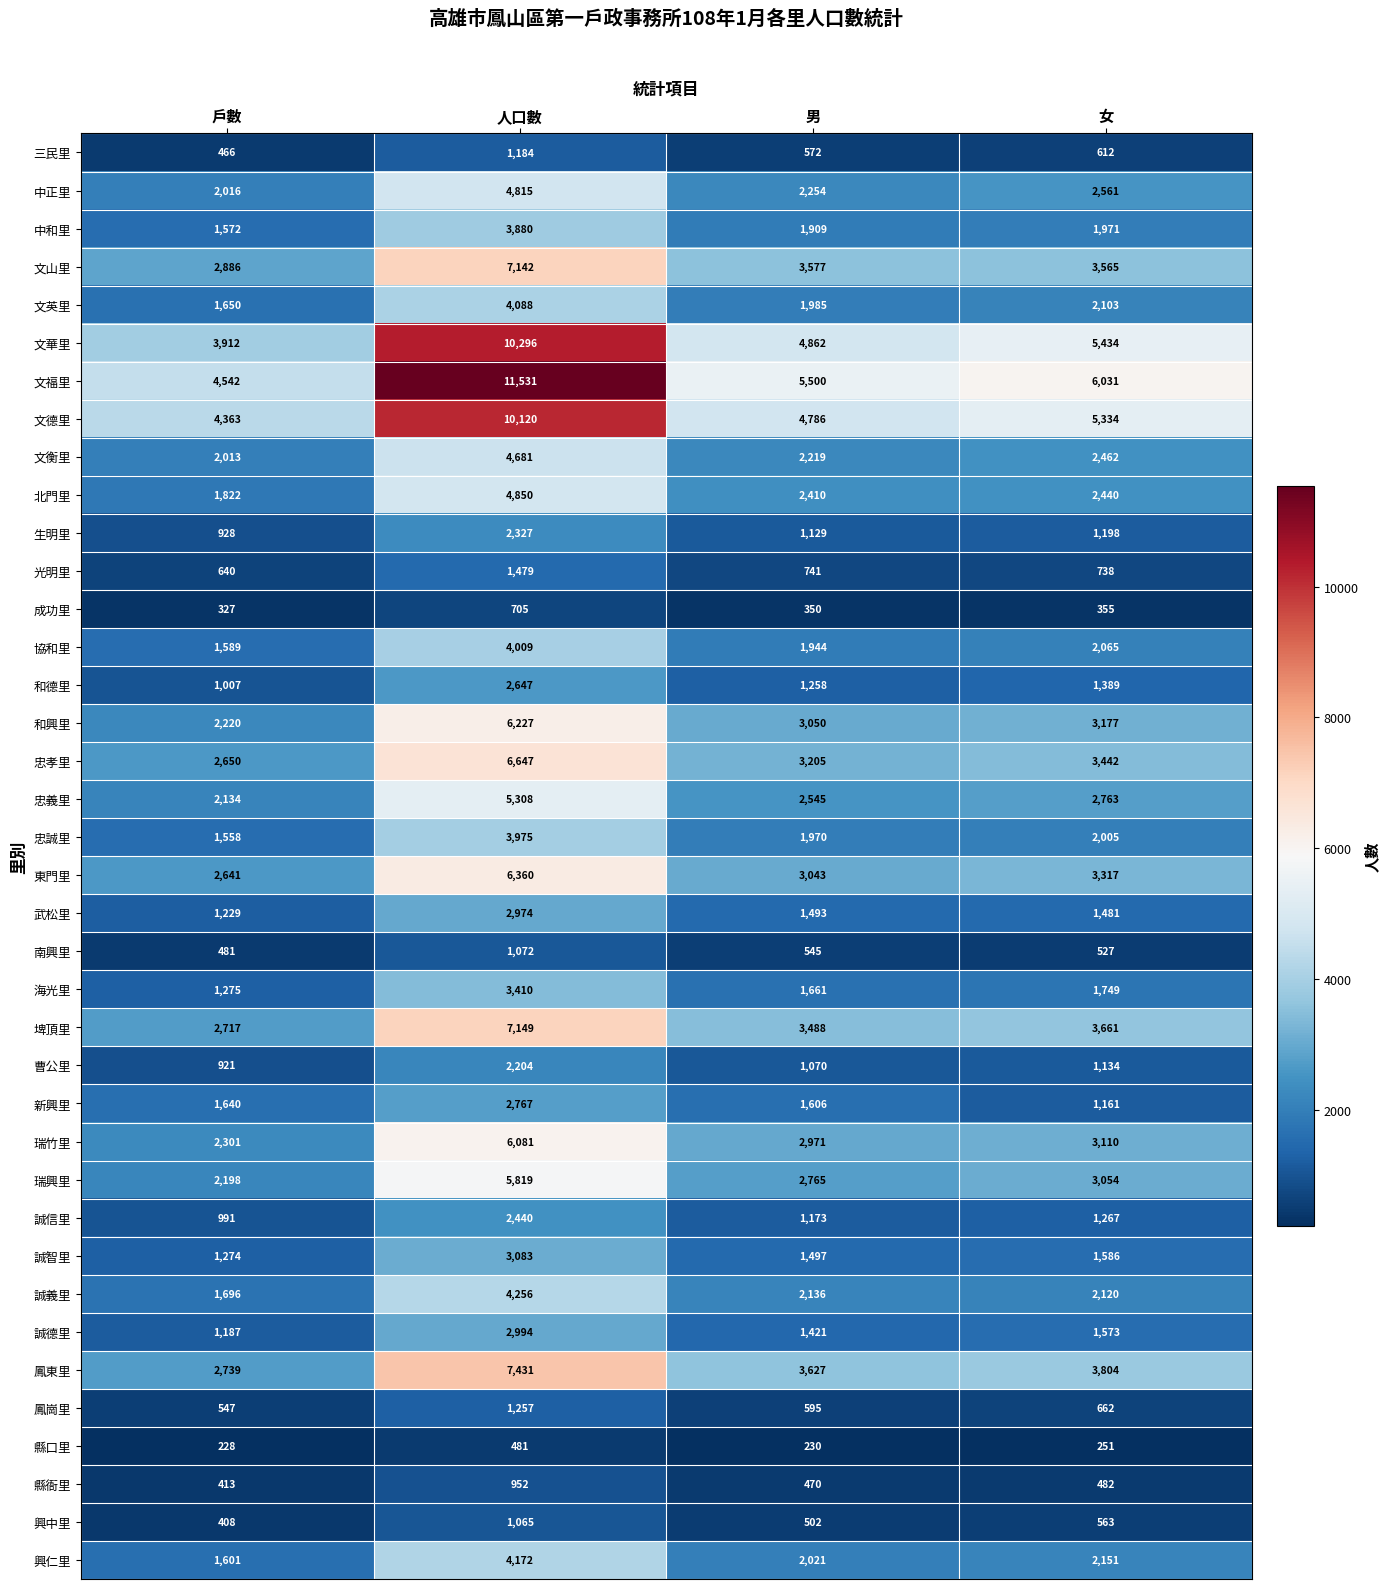

What is the difference between the second highest and second lowest values in the 和興里 series?

127